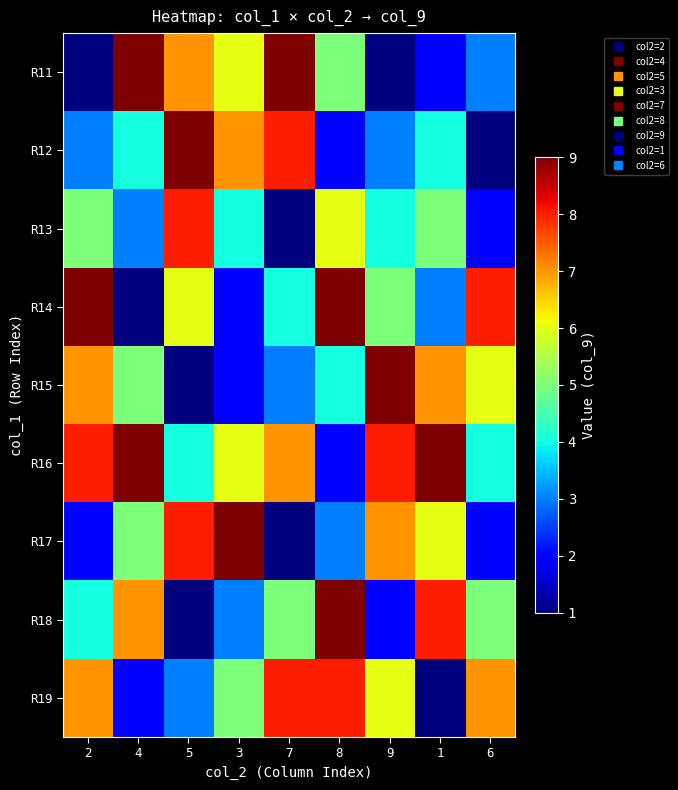

Count the number of data series in this chart.

9